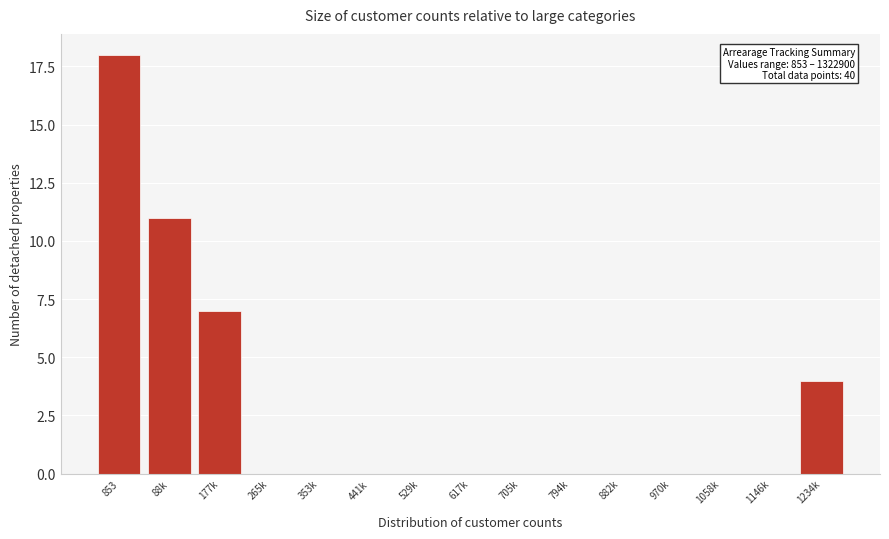

Reading left to right, list all the values displayed in this chart.

853=18	88k=11	177k=7	265k=0	353k=0	441k=0	529k=0	617k=0	705k=0	794k=0	882k=0	970k=0	1058k=0	1146k=0	1234k=4